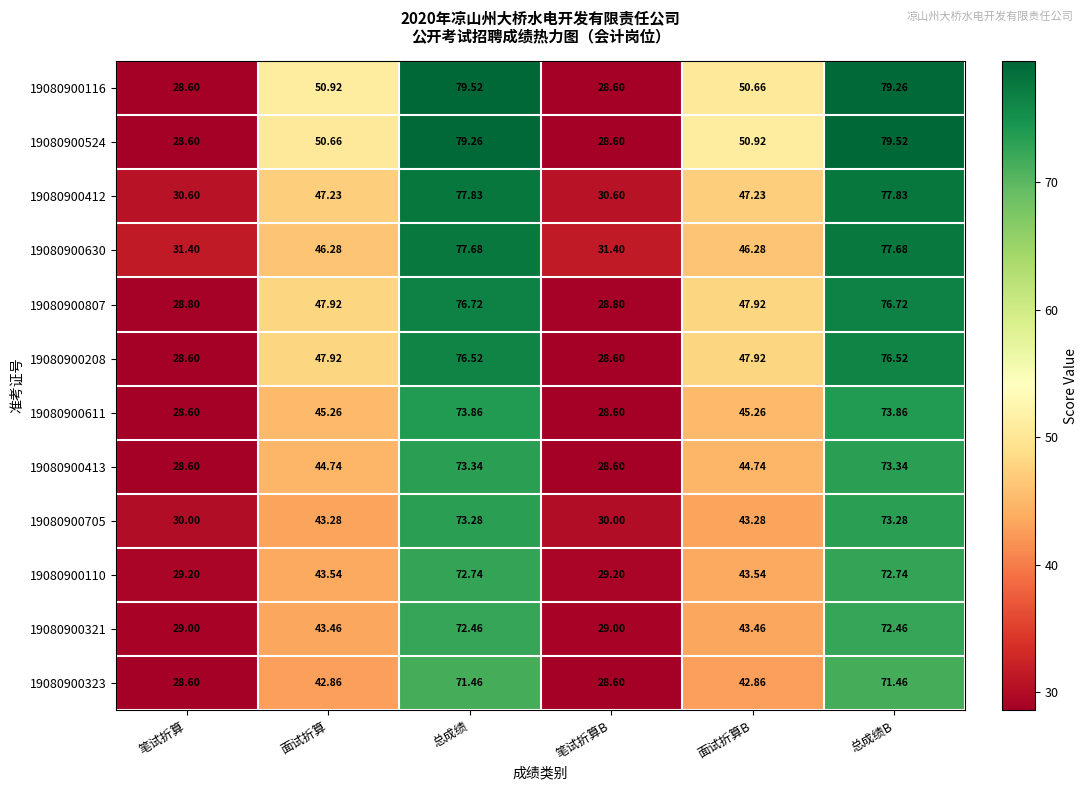

Is the value of 19080900705 at 总成绩 greater than the value of 19080900524 at 笔试折算B?

Yes